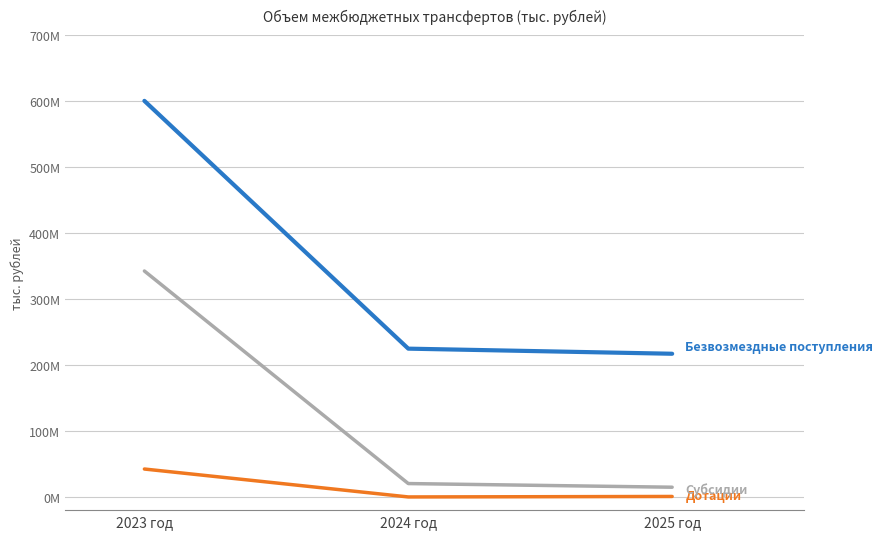

Is this an area chart (filled region under the line)?

No